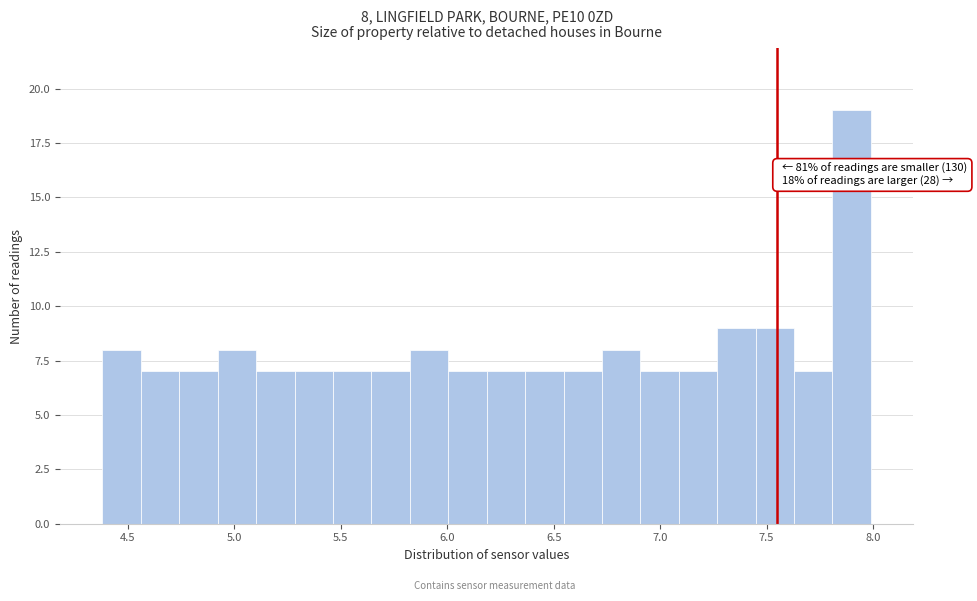

Read against the x-axis, roughly where is the centre of the tallest bar?

7.90